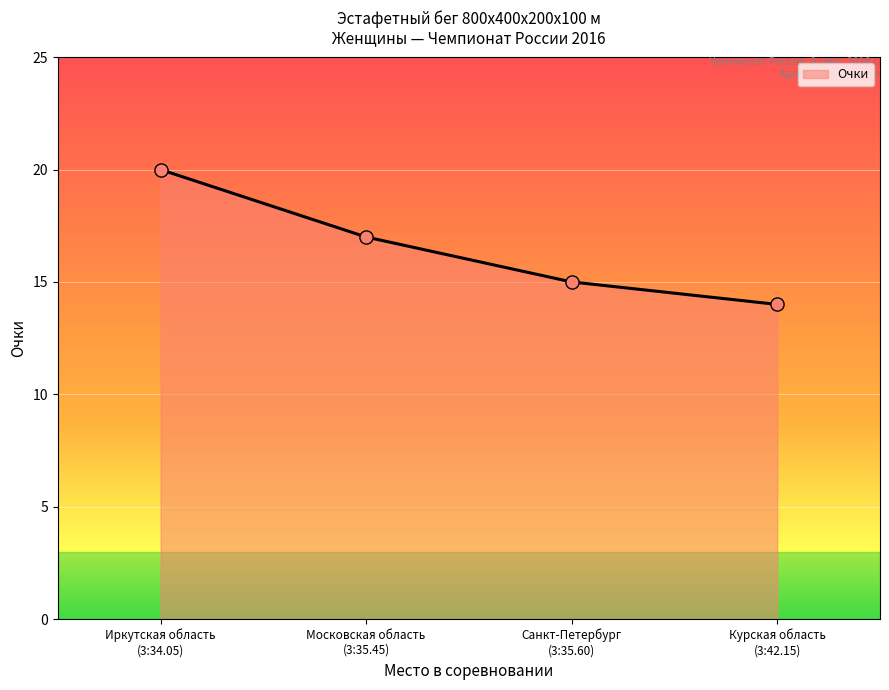

What is the difference between the maximum and minimum values?

6